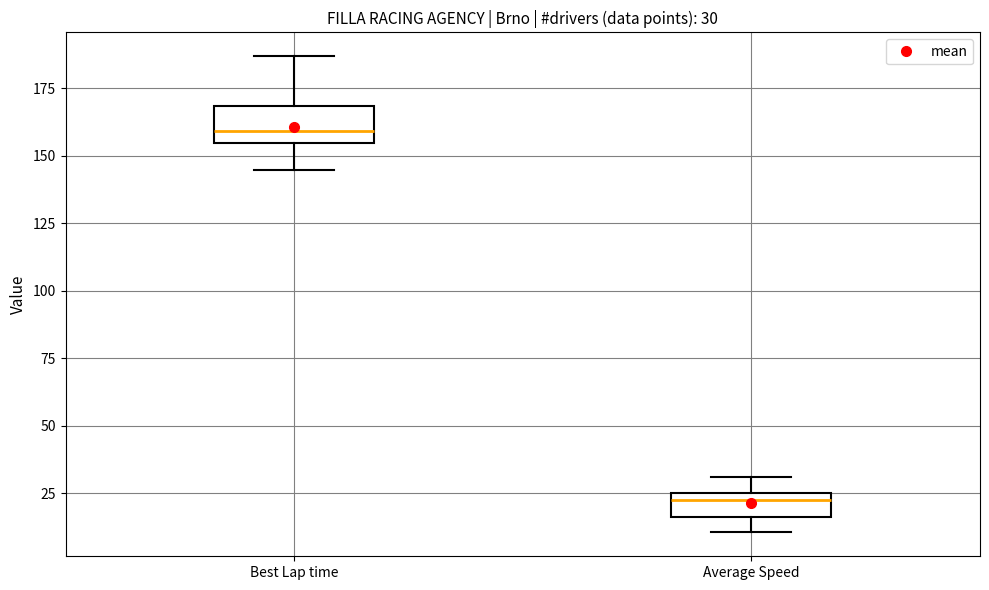

Comparing the boxes themselves (not the whiskers), which one is the tallest?

Best Lap time